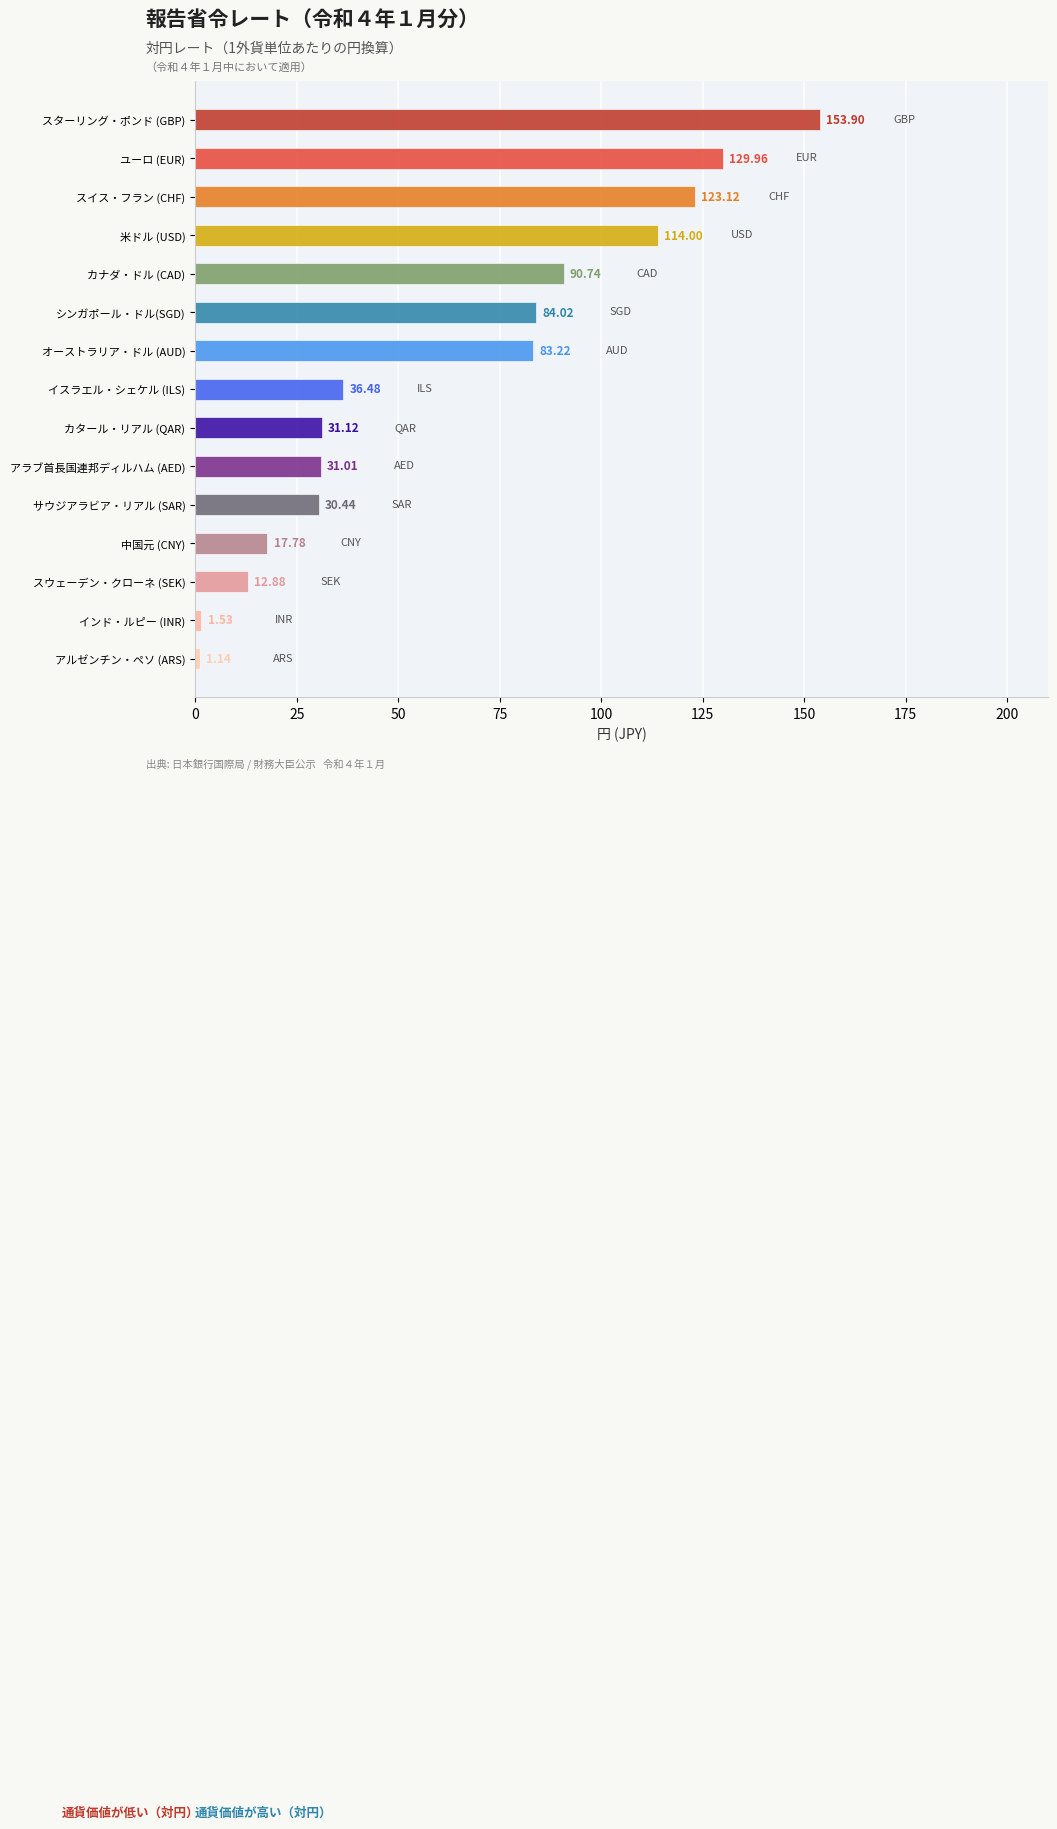

Does the chart contain any negative values?

No